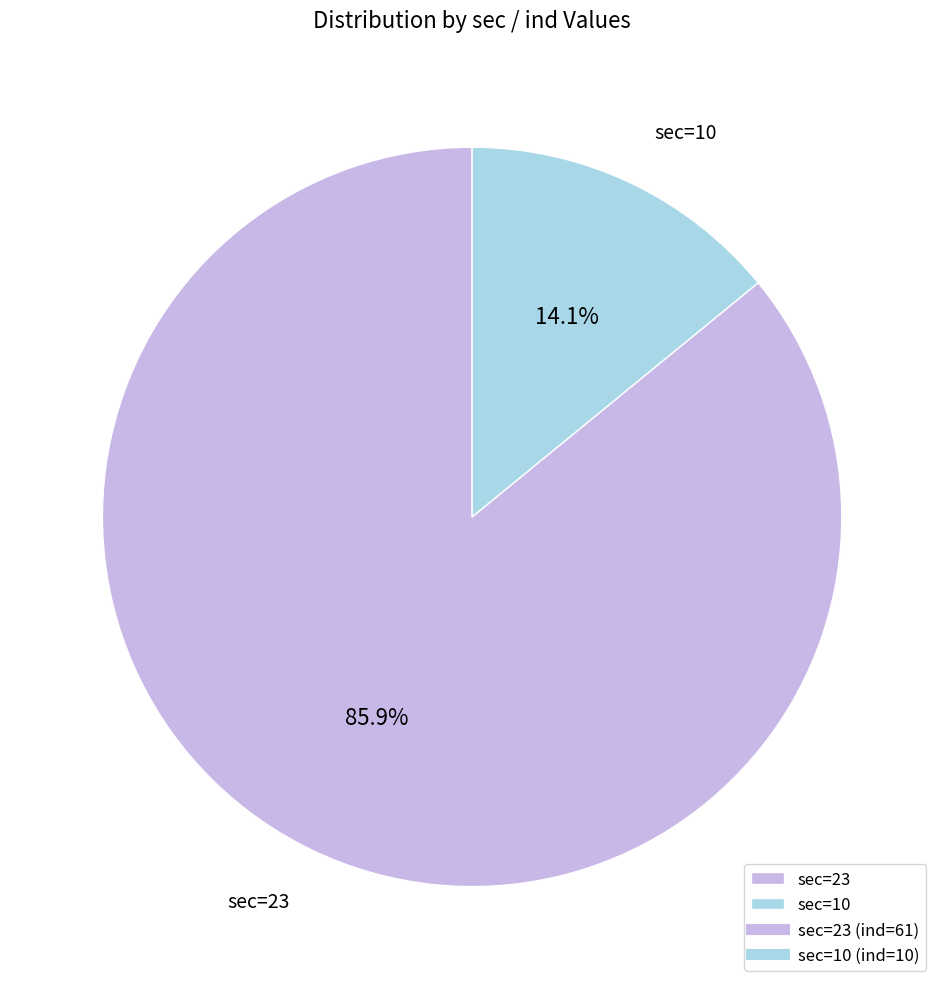

Approximately how many times larger is the value at sec=23 compared to sec=10?

6.1